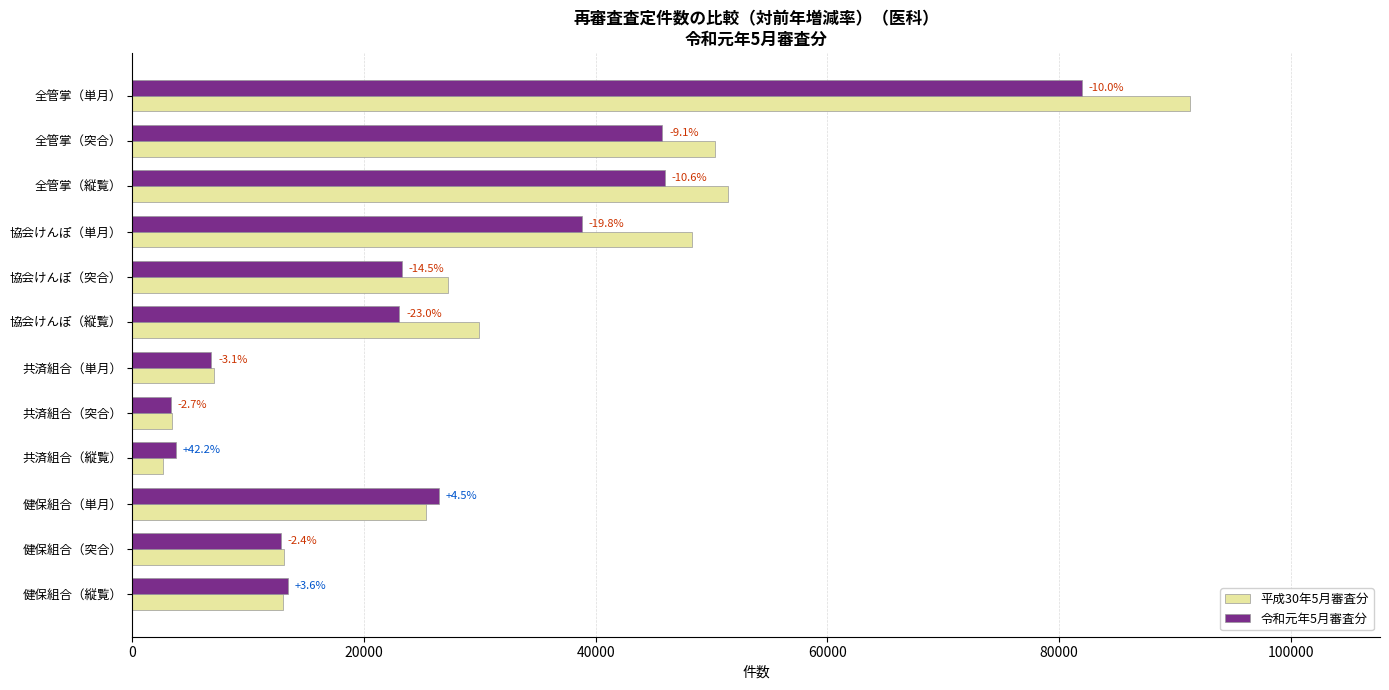

What are all the series names shown in the legend?

平成30年5月審査分, 令和元年5月審査分